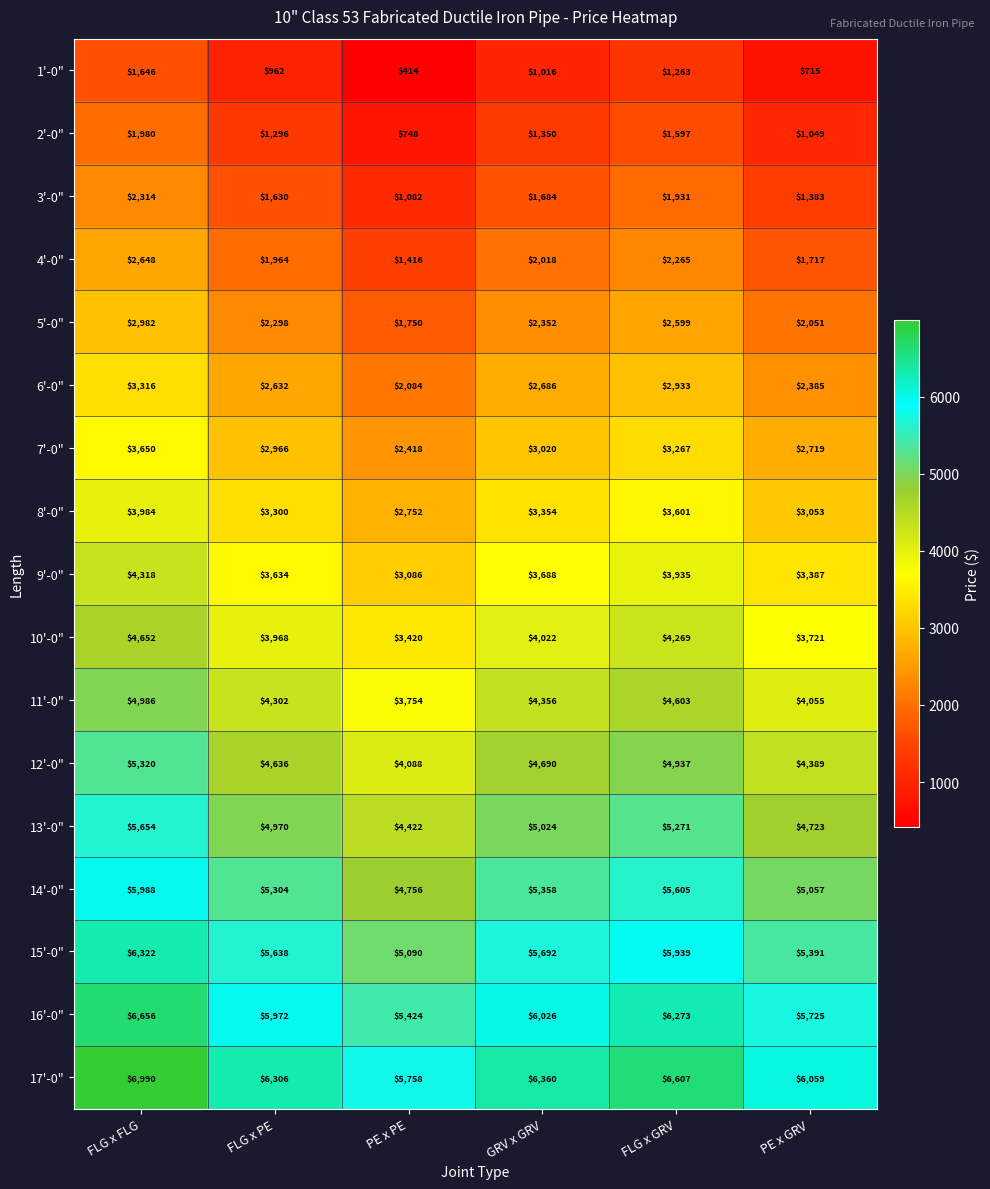

How many data points does each series have?

6